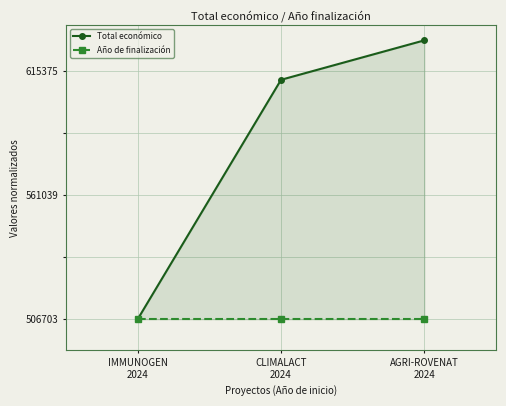

At how many categories does at least one series exceed 57?

2